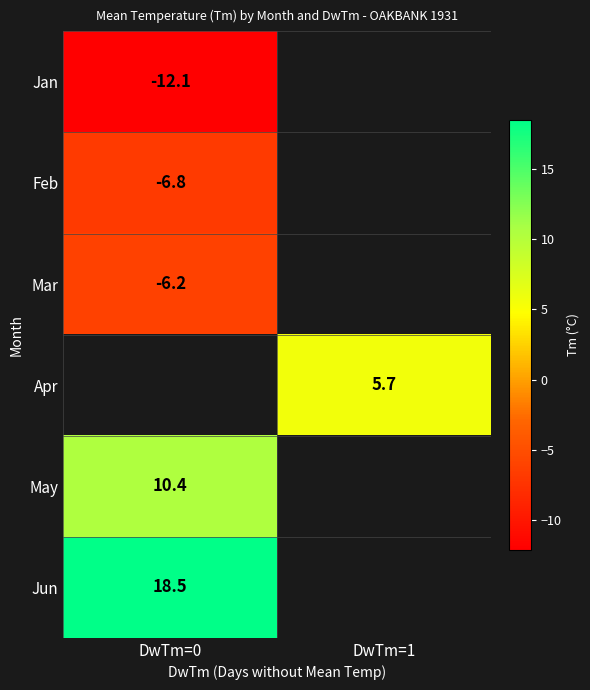

The May series shows 15.8 at DwTm=0. True or false?

False